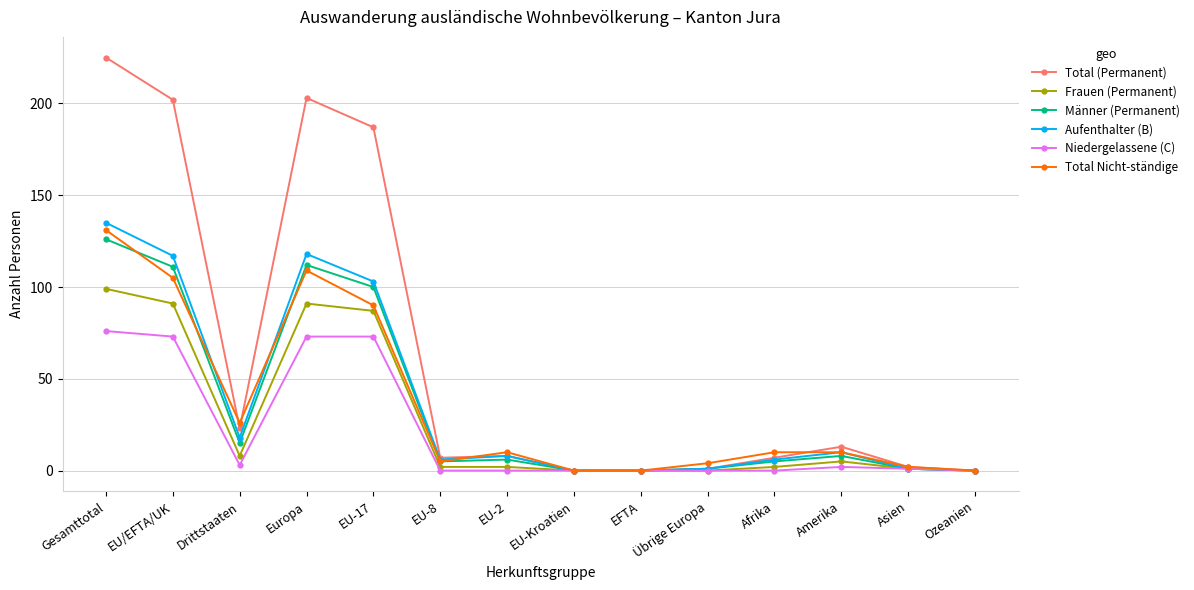

At EU/EFTA/UK, list the series in order from smallest to largest.

Niedergelassene (C), Frauen (Permanent), Total Nicht-ständige, Männer (Permanent), Aufenthalter (B), Total (Permanent)